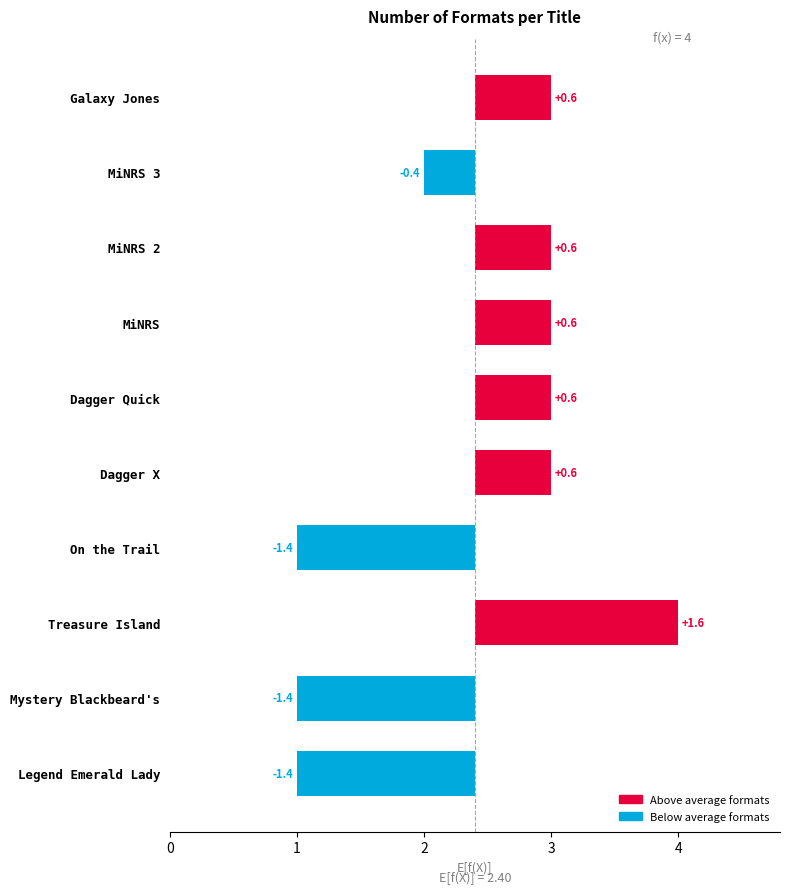

Between Treasure Island and MiNRS, which is larger?

Treasure Island